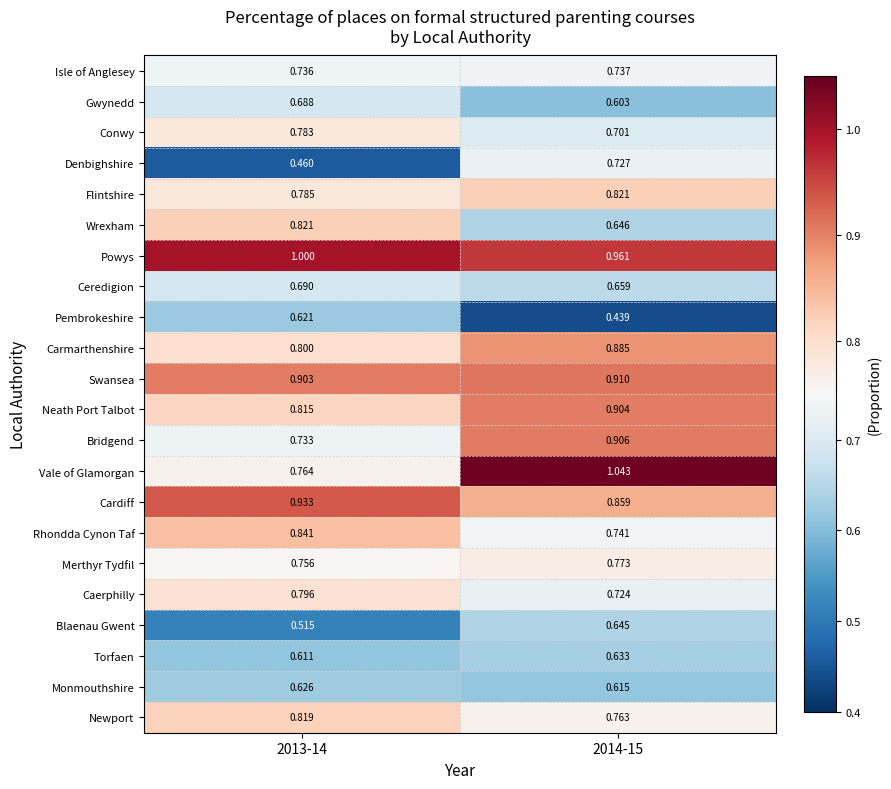

Which series changed the most between 2013-14 and 2014-15?

Vale of Glamorgan